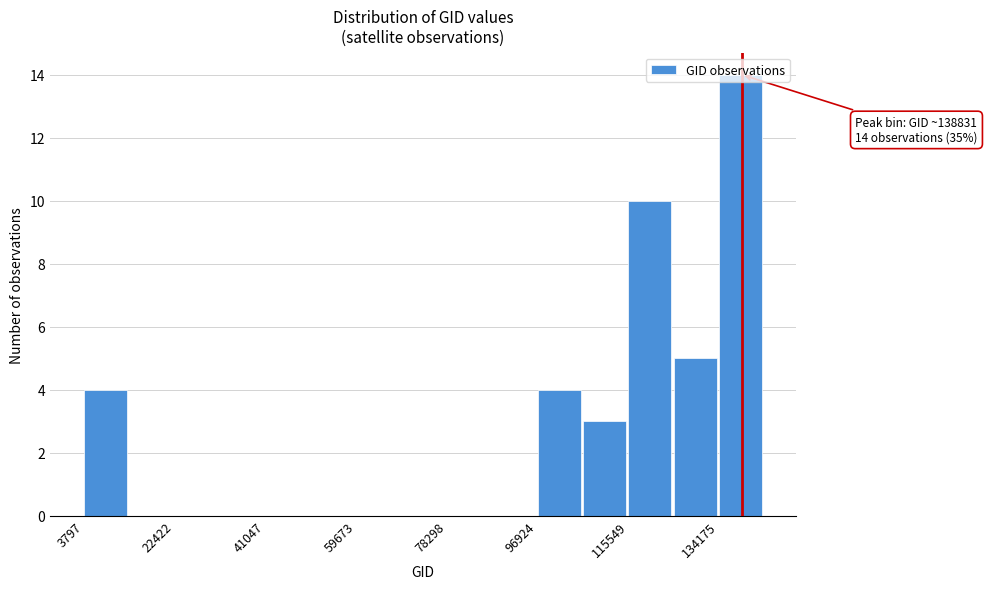

Over which range of the x-axis is the bar tallest?

134000 to 144000